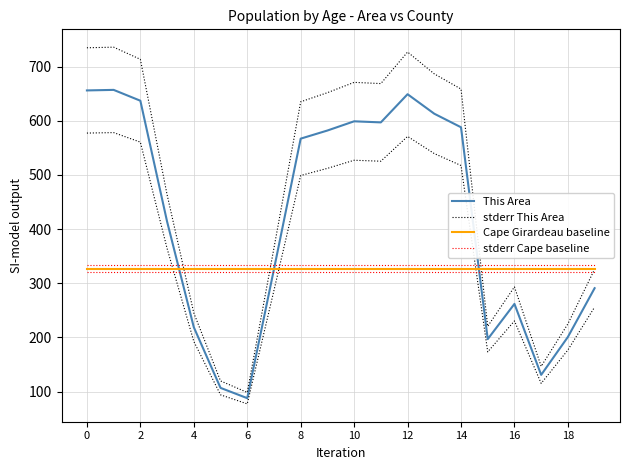

What is the difference between the maximum and minimum values in the stderr This Area series?

637.3